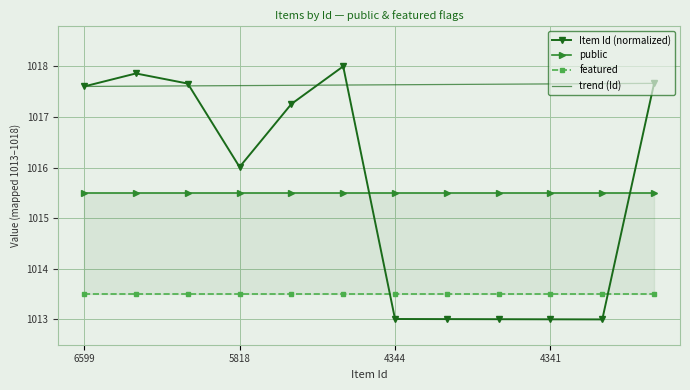

The value of Item Id (normalized) at 4344 is 262.8. True or false?

False